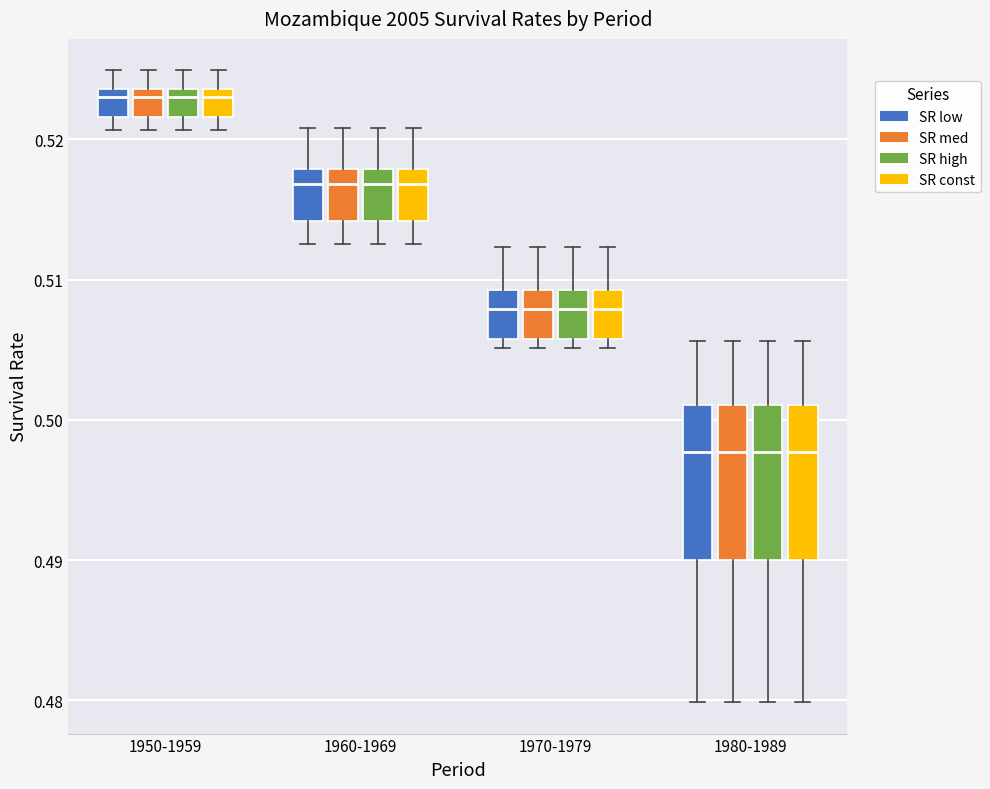

Where is the lower edge of the box for 1970-1979 (SR high) on the y-axis? The values are not printed on the chart, so give them approximately, as read against the axis.

0.506